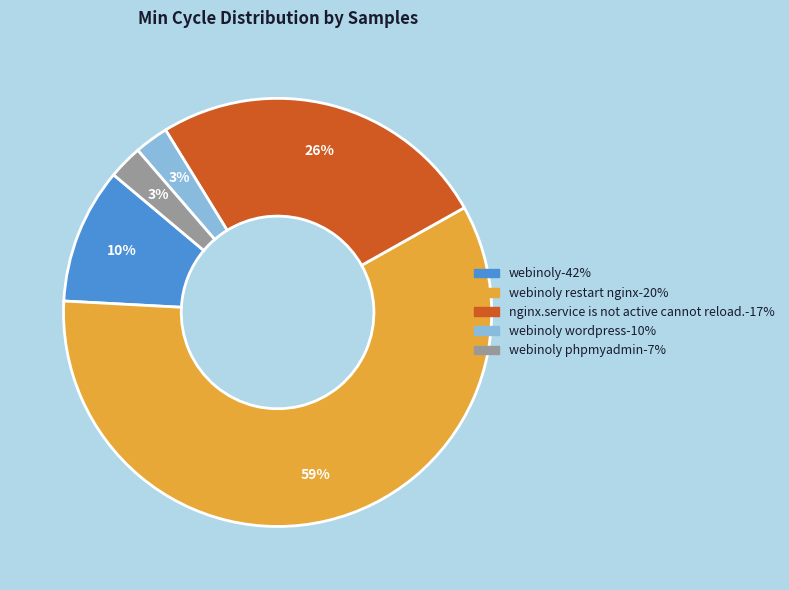

To the nearest percent, what is the average slice percentage?

20%